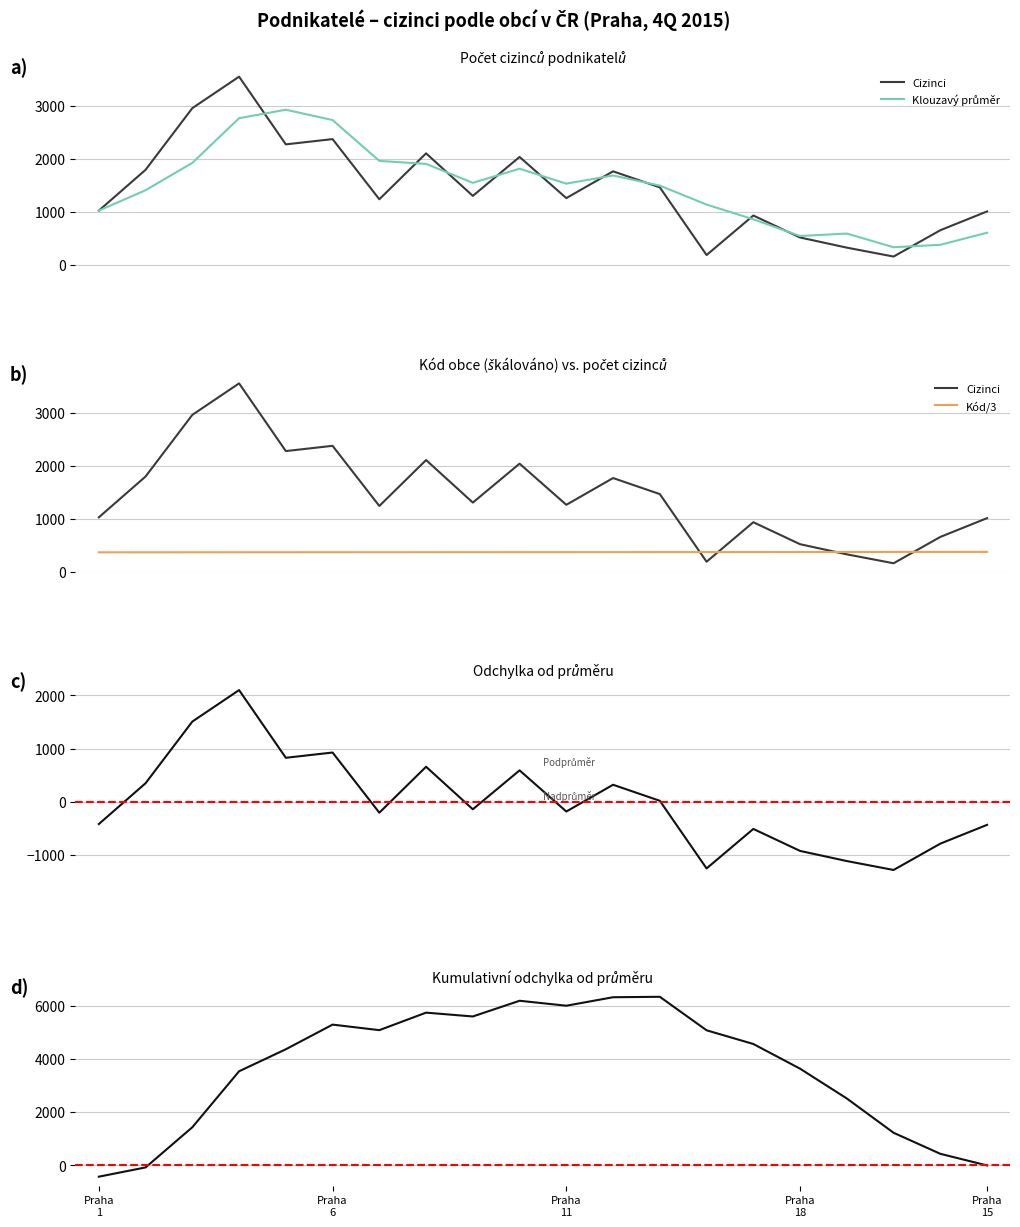

True or false: Cizinci has a value of 1358.8 at Praha 14.

False